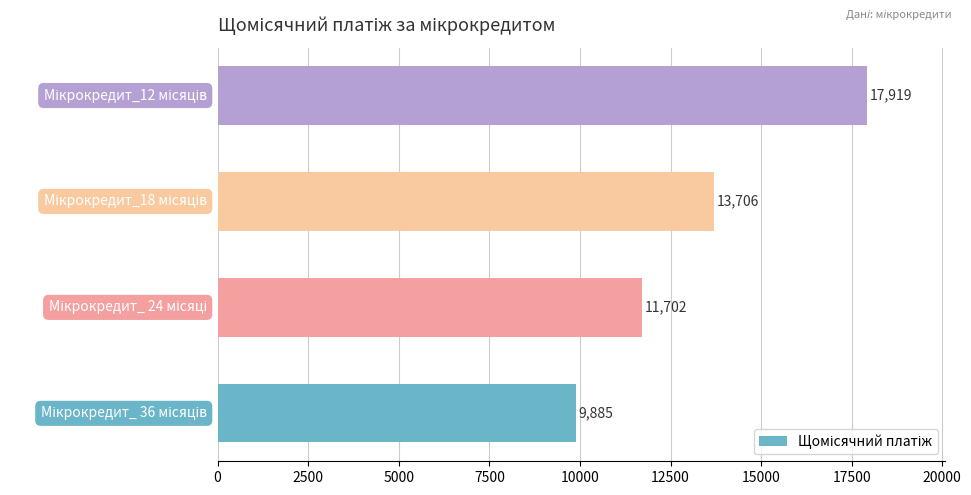

What is the maximum value shown in the chart?

17918.7